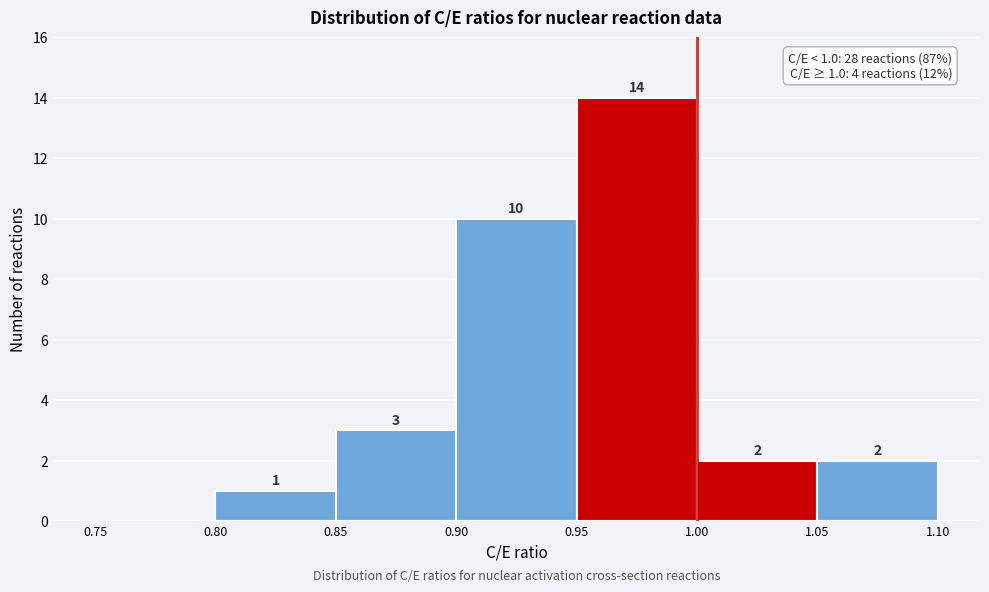

Over which range of the x-axis is the bar tallest?

0.95 to 1.00